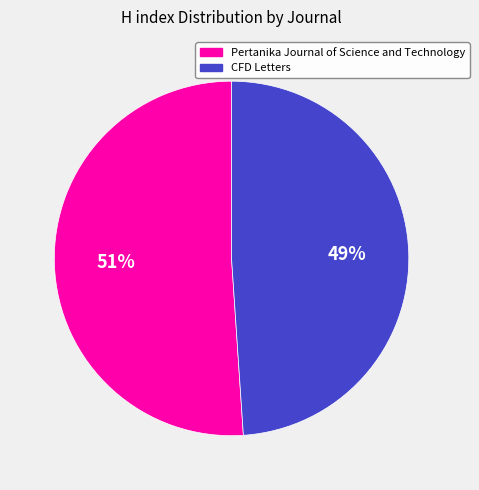

How many segments does this pie chart have?

2